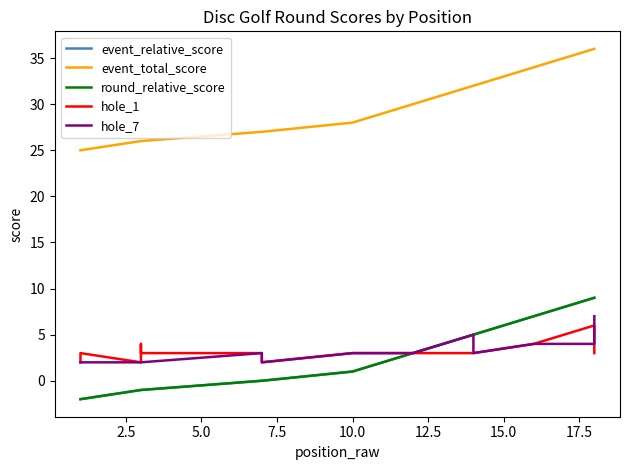

At 17.5, list the series in order from smallest to largest.

event_relative_score, round_relative_score, hole_1, hole_7, event_total_score